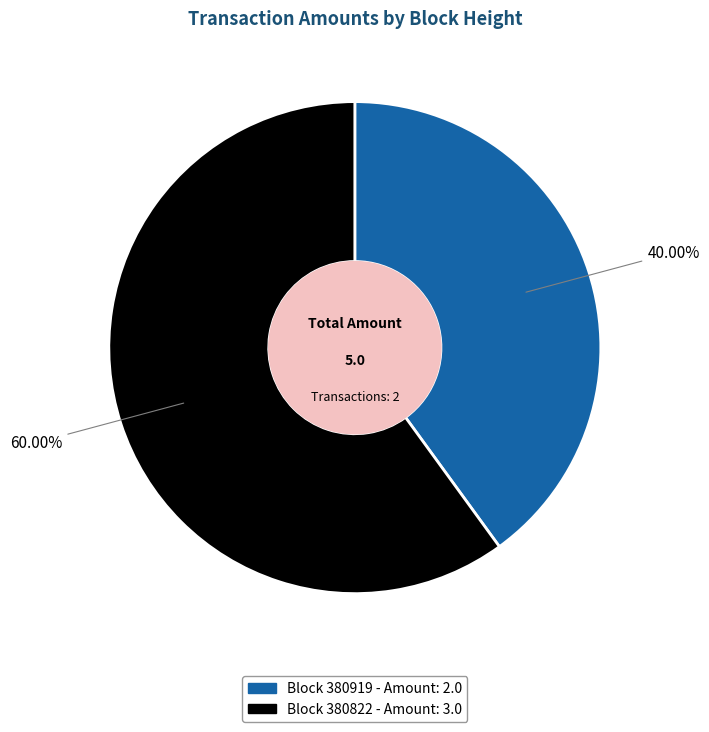

To the nearest percent, what is the difference between the largest and smallest slice percentages?

20%